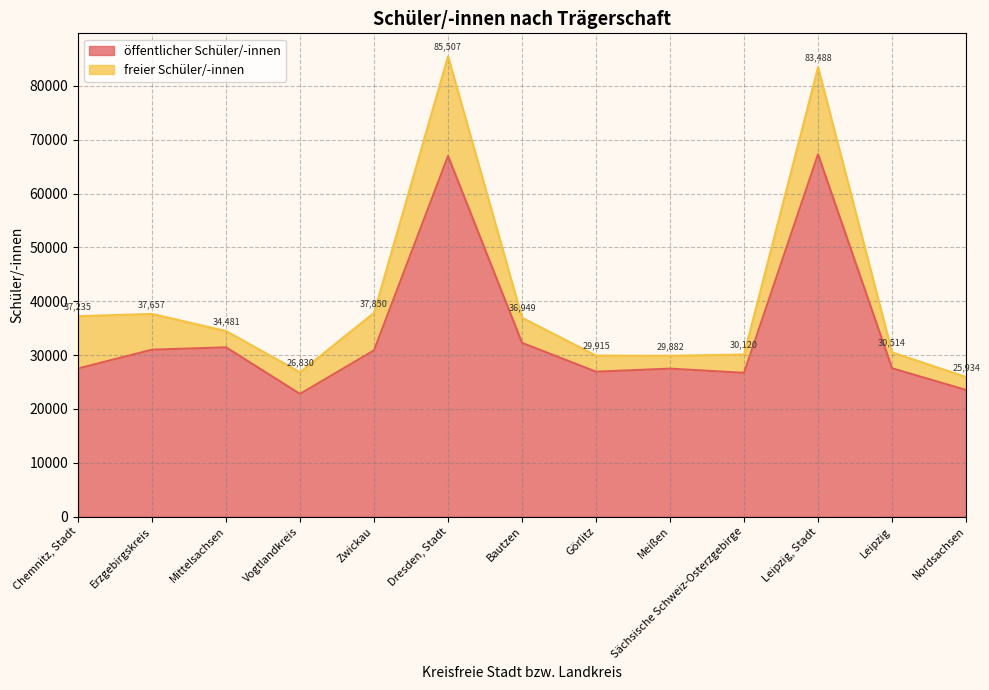

What is the label of the 3rd point from the right?

Leipzig, Stadt